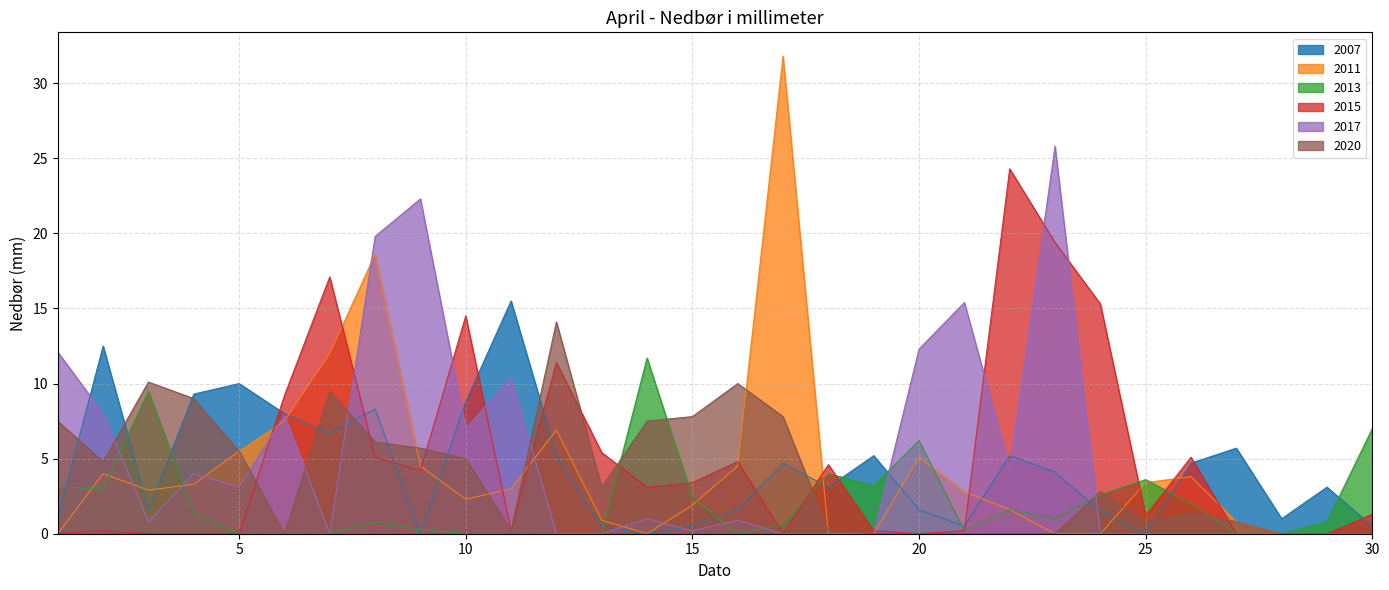

How many intersections are there between 2013 and 2007?

14